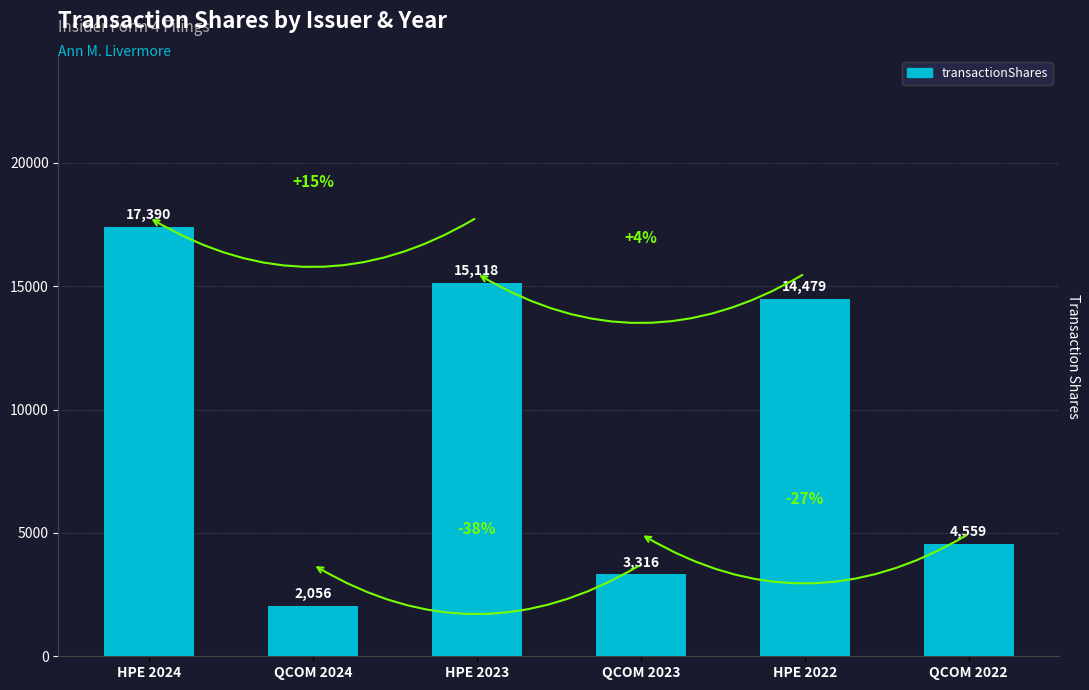

The value at QCOM 2024 is 2056. True or false?

True